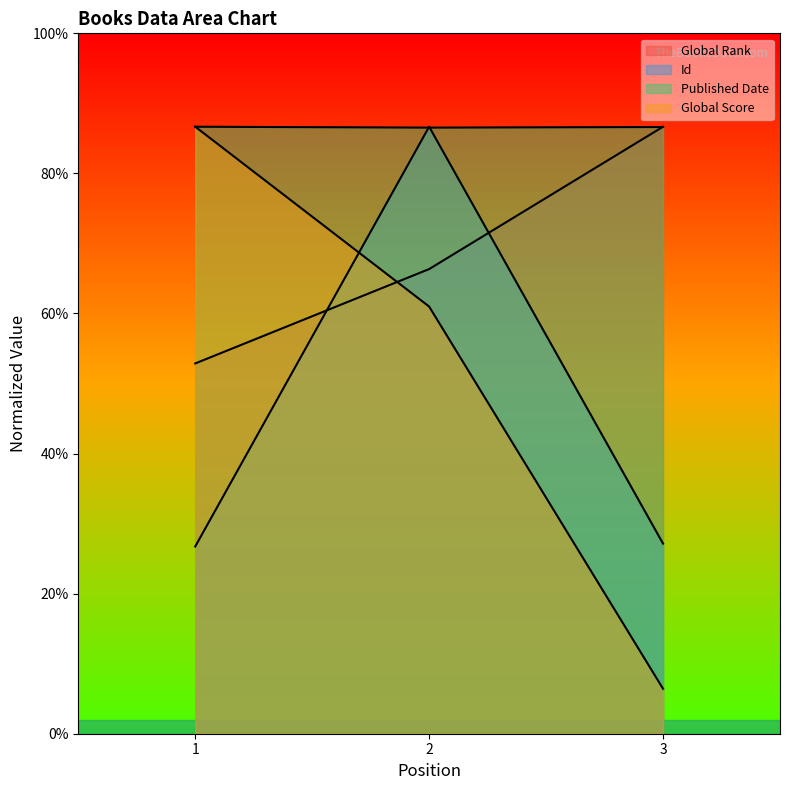

How many series are shown in this chart?

4